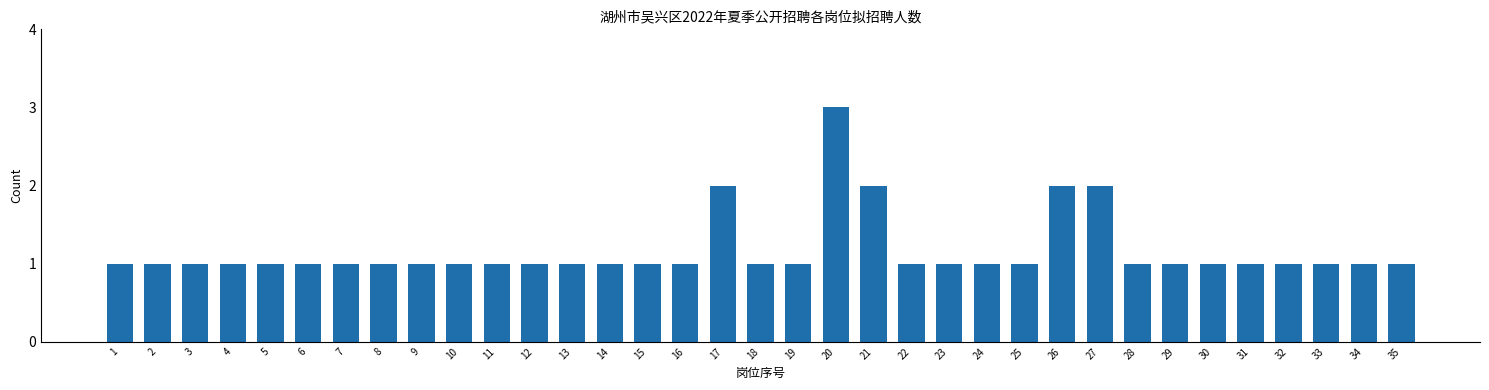

Which label corresponds to the largest value in the chart?

20